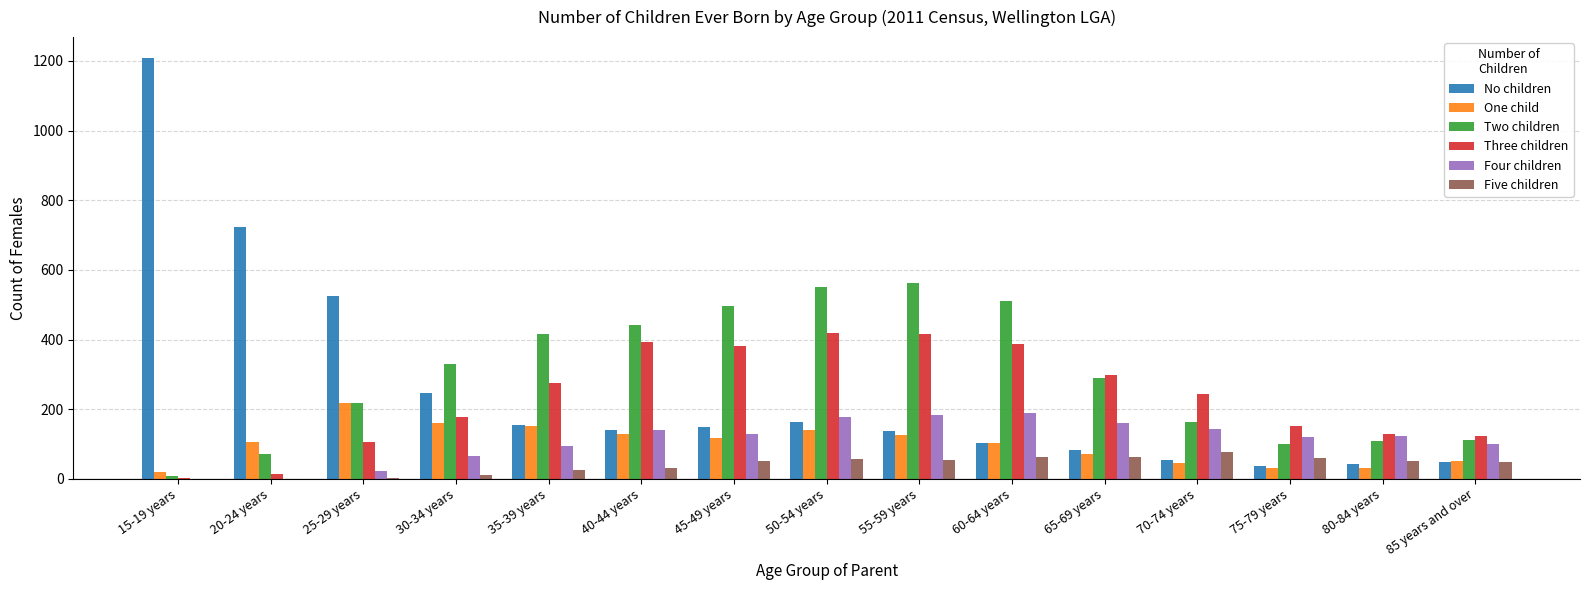

True or false: Four children has a value of 271 at 55-59 years.

False